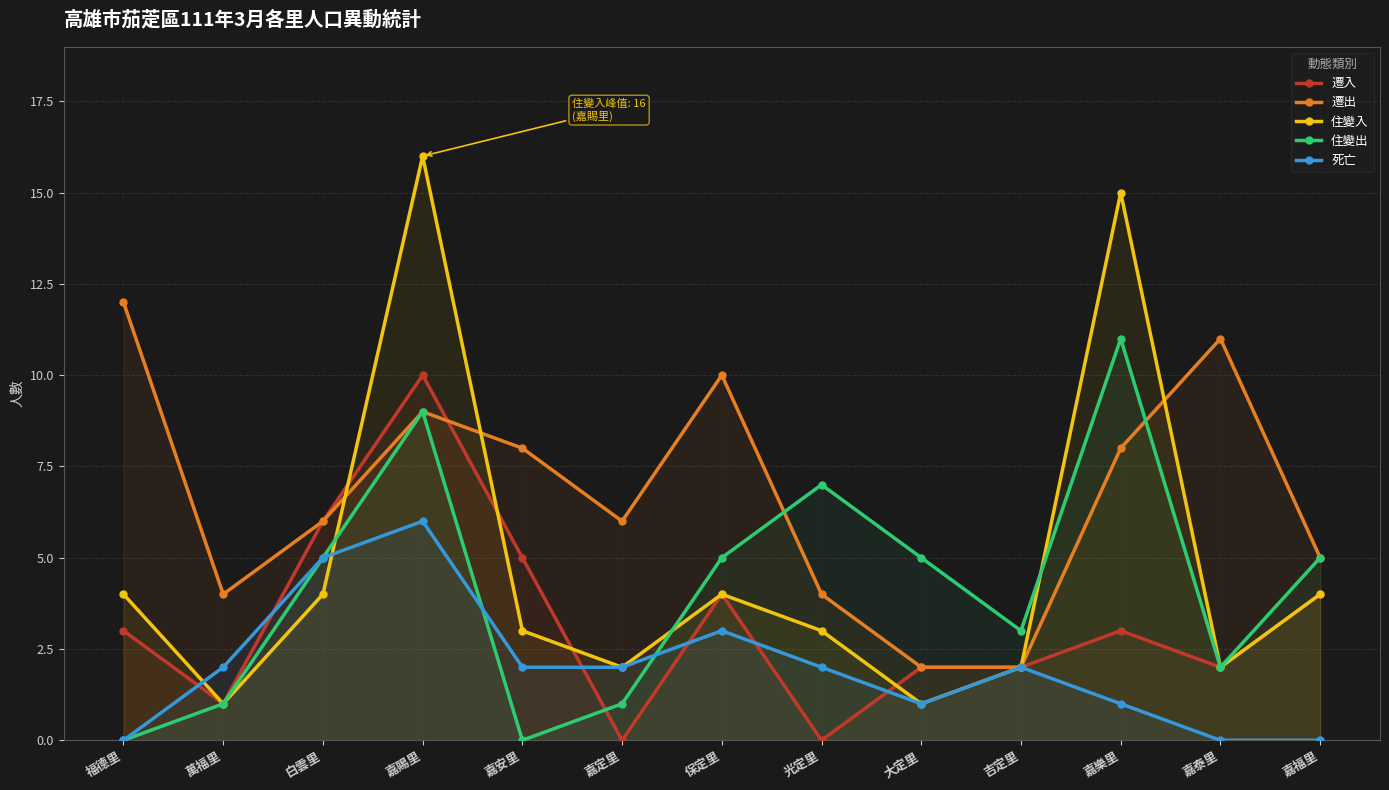

What position from the left is 嘉定里?

6